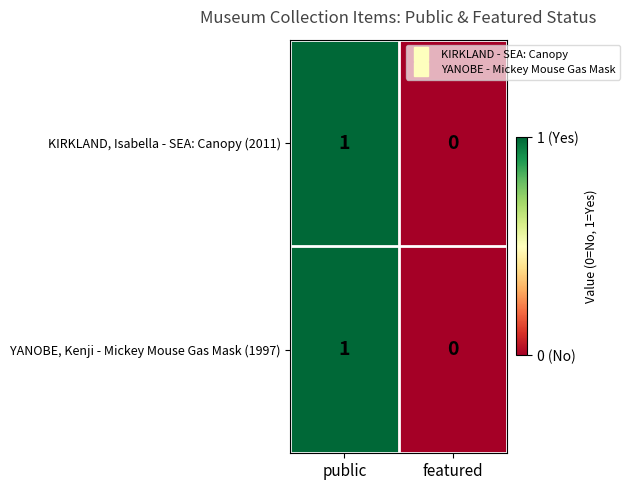

Which label corresponds to the smallest value in the chart?

featured